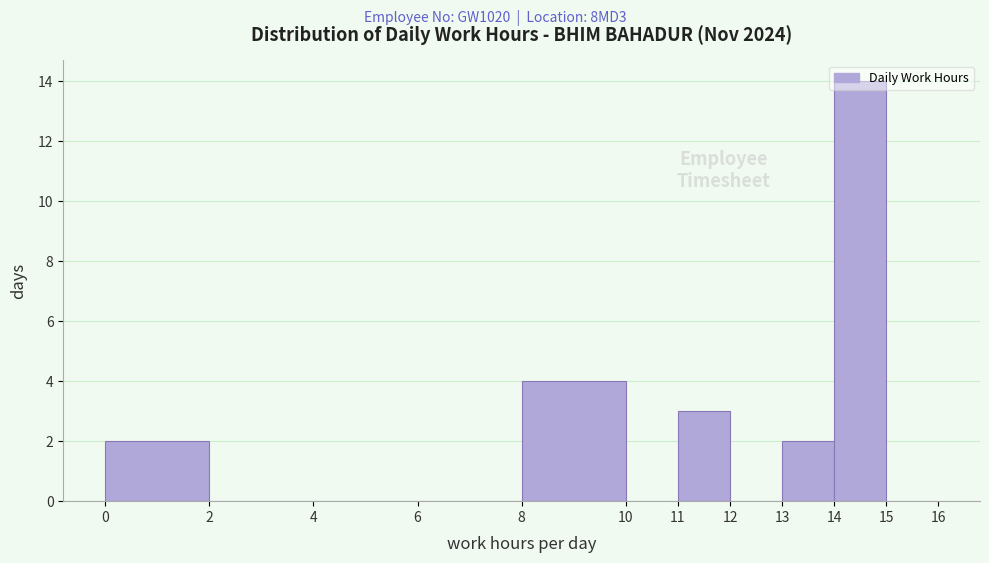

How tall is the bar that spans 0 to 2 on the x-axis? The values are not printed on the chart, so give them approximately, as read against the axis.

2